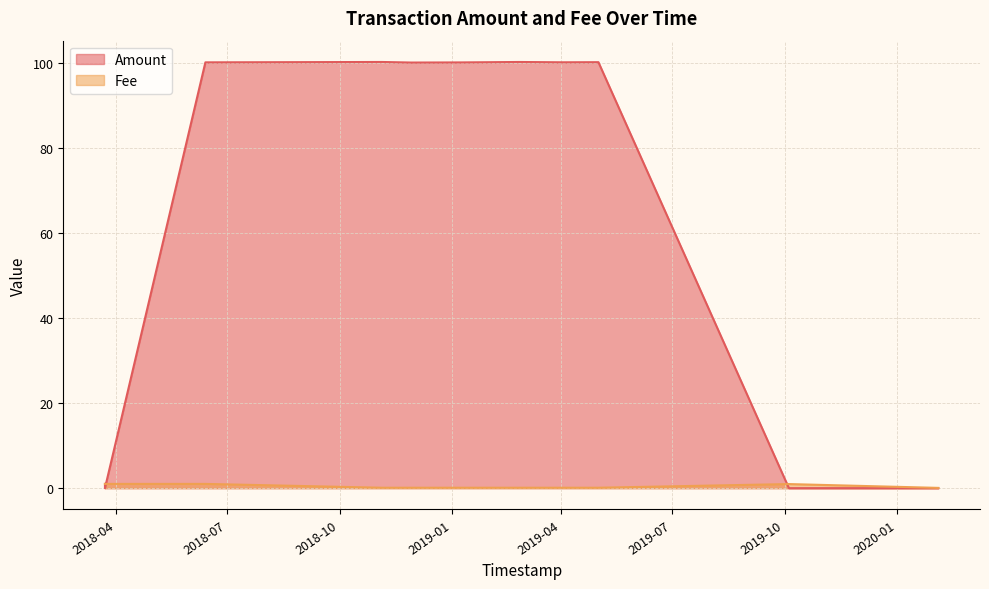

How many values are above zero?

9